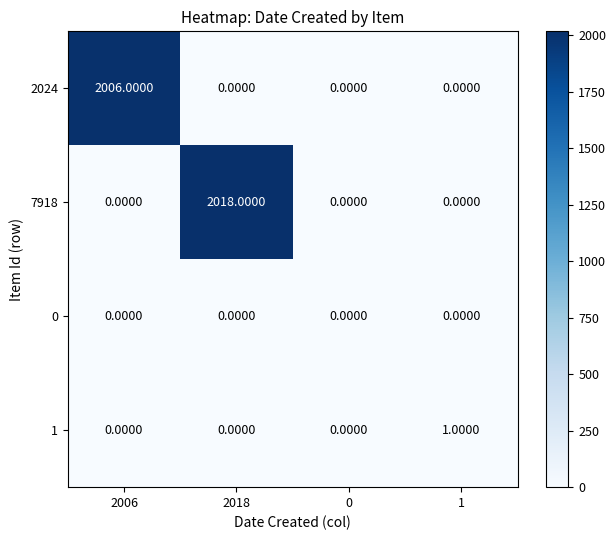

What is the spread (max minus min) of values at 2018?

2018